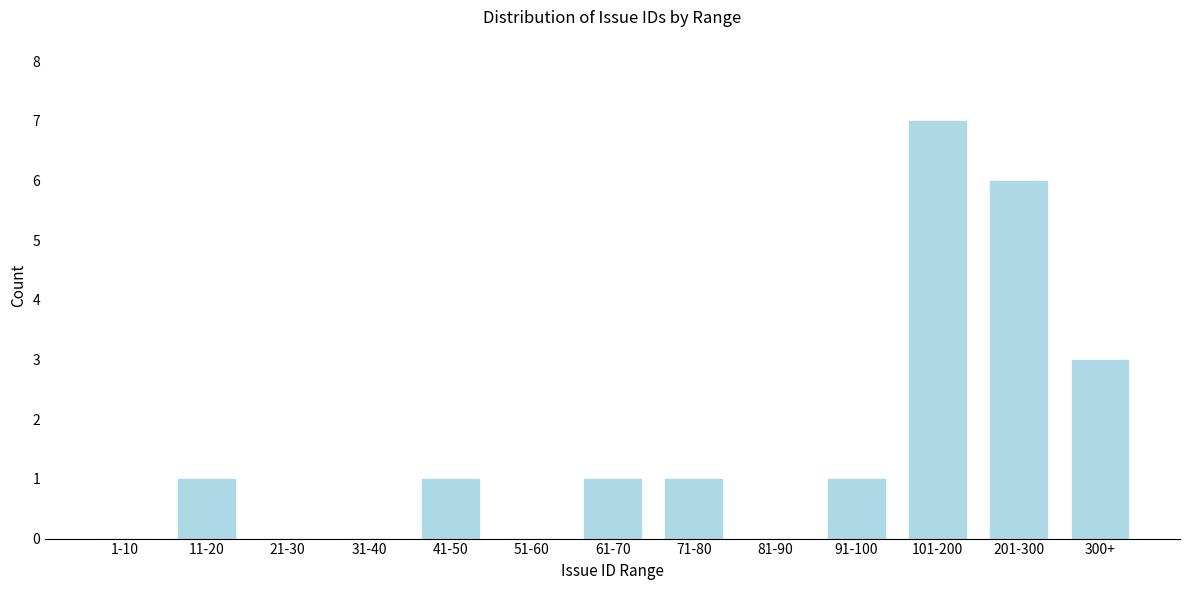

Reading right to left, what are all the values shown in this chart?

300+=3	201-300=6	101-200=7	91-100=1	81-90=0	71-80=1	61-70=1	51-60=0	41-50=1	31-40=0	21-30=0	11-20=1	1-10=0